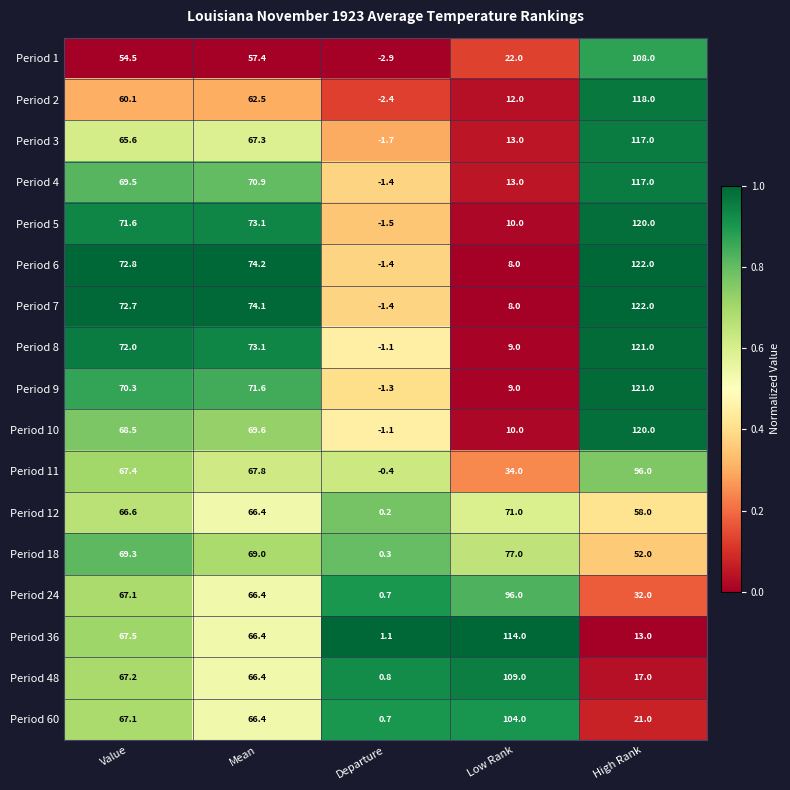

Rank the categories by Period 24 value from highest to lowest.

Low Rank, Value, Mean, High Rank, Departure